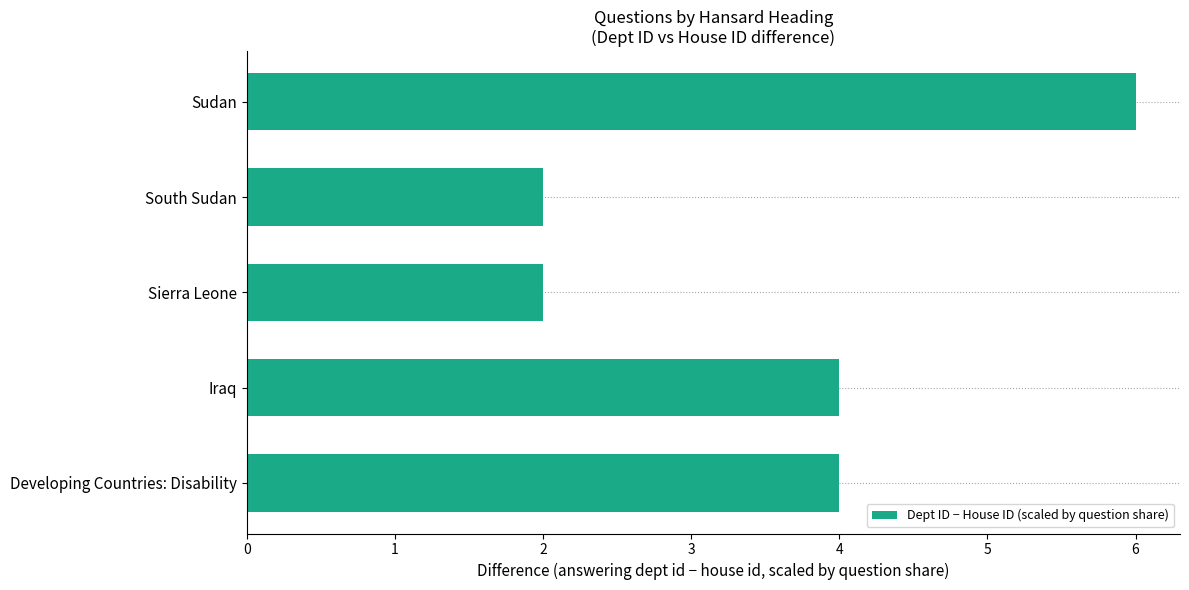

What is the minimum value shown in the chart?

2